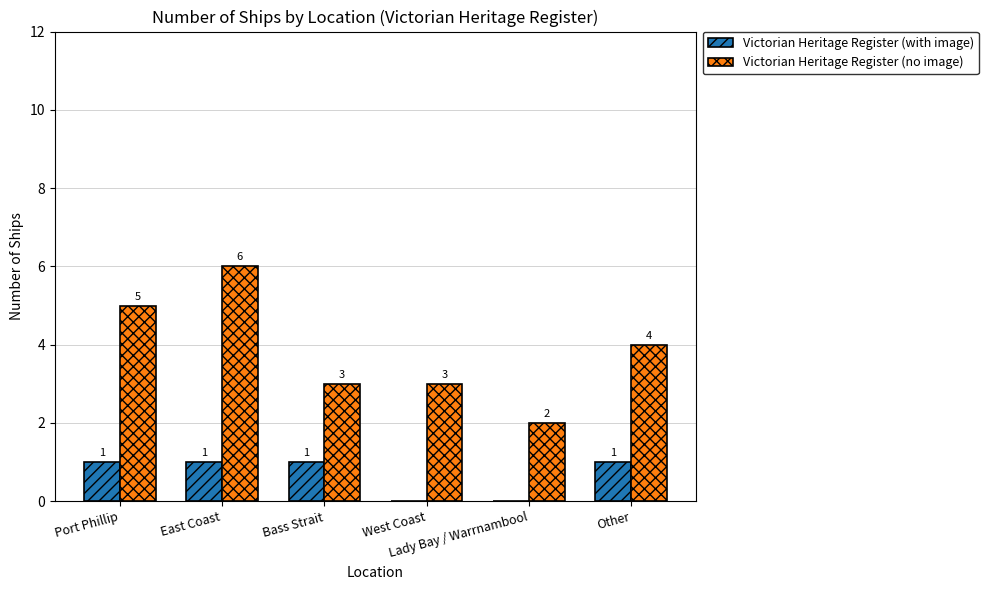

How many series are shown in this chart?

2